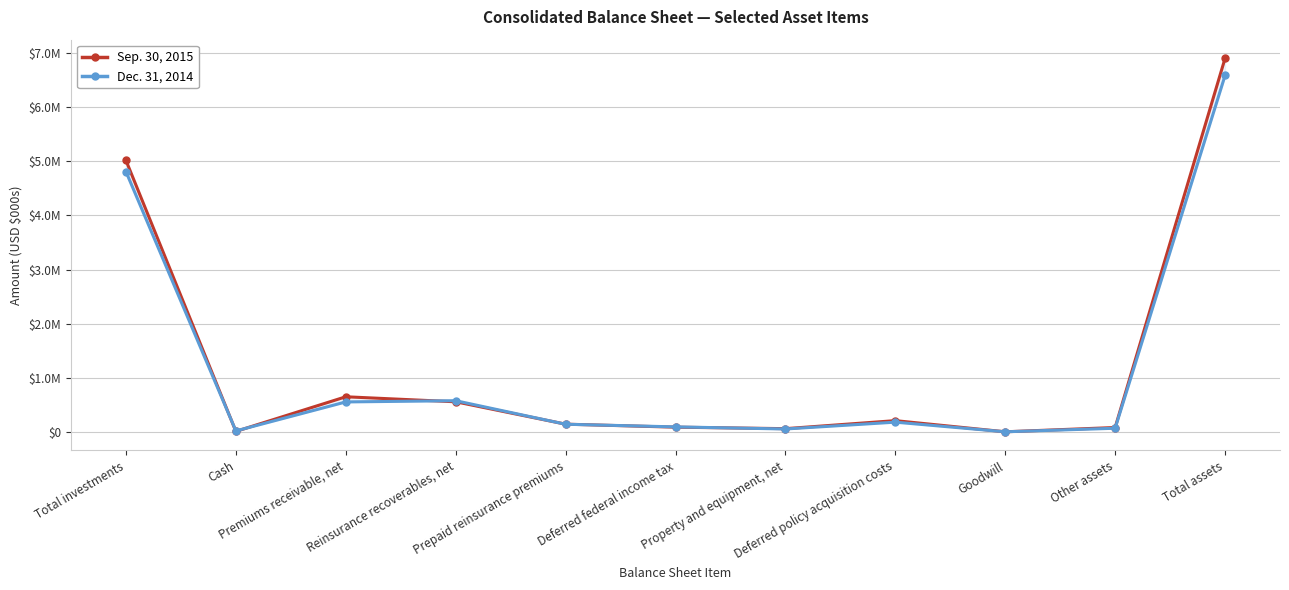

Is the value of Dec. 31, 2014 at Property and equipment, net greater than the value of Sep. 30, 2015 at Cash?

Yes